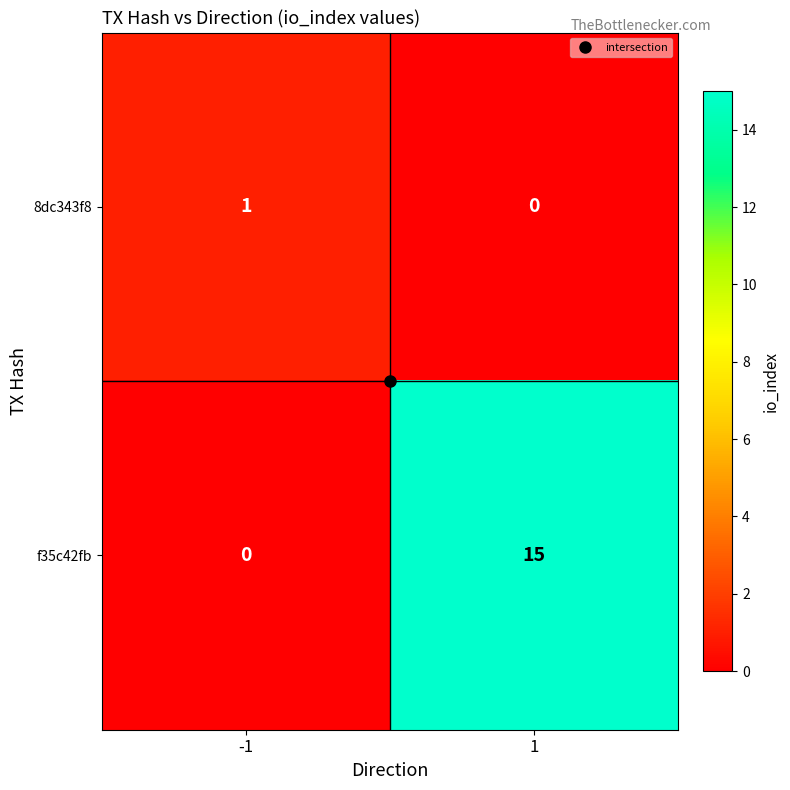

At -1, list the series in order from largest to smallest.

8dc343f8, f35c42fb